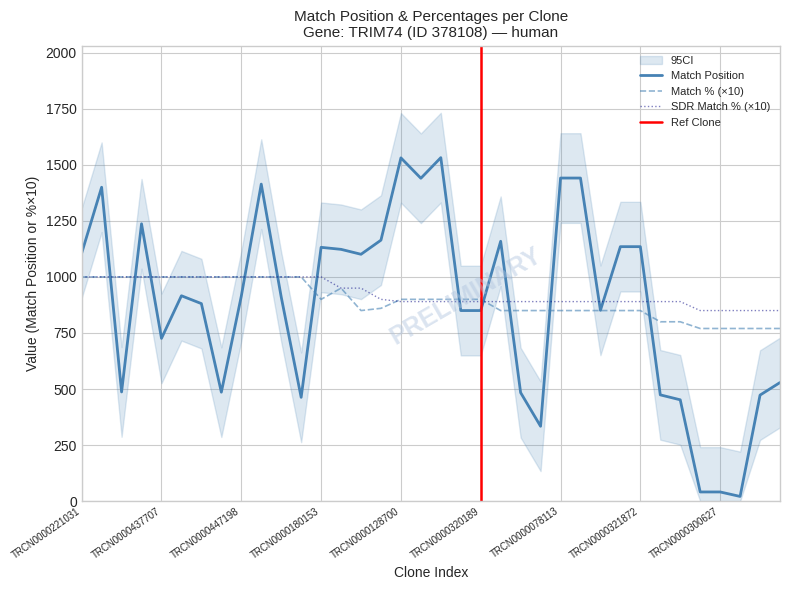

What is the sum of the SDR Match % values at TRCN0000373181 and TRCN0000007676?

1700